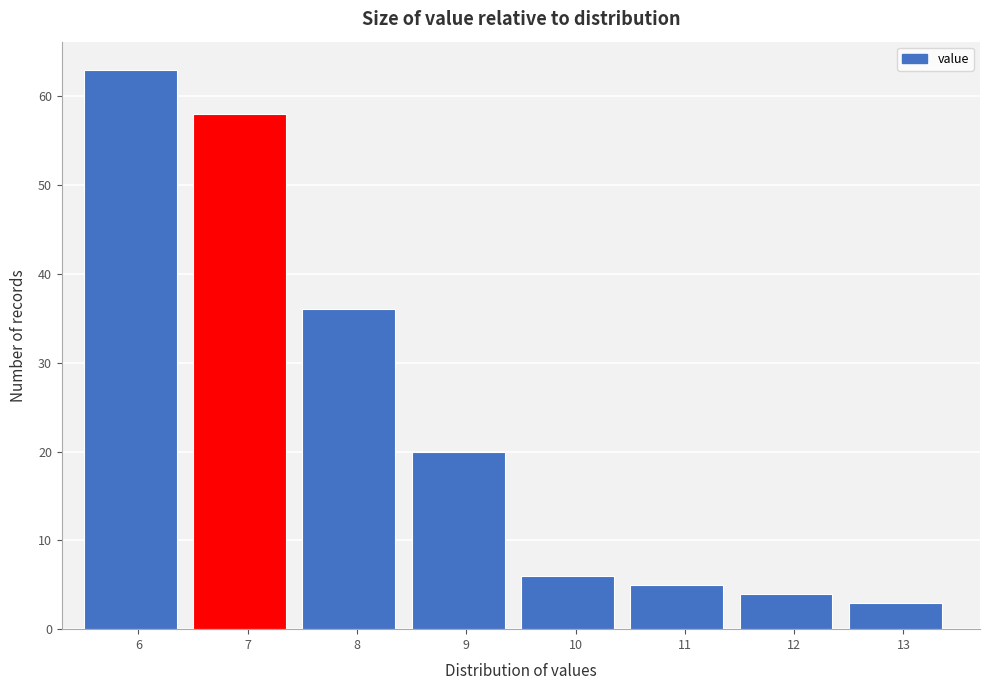

Reading left to right, transcribe all the data shown in this chart.

6=63	7=58	8=36	9=20	10=6	11=5	12=4	13=3